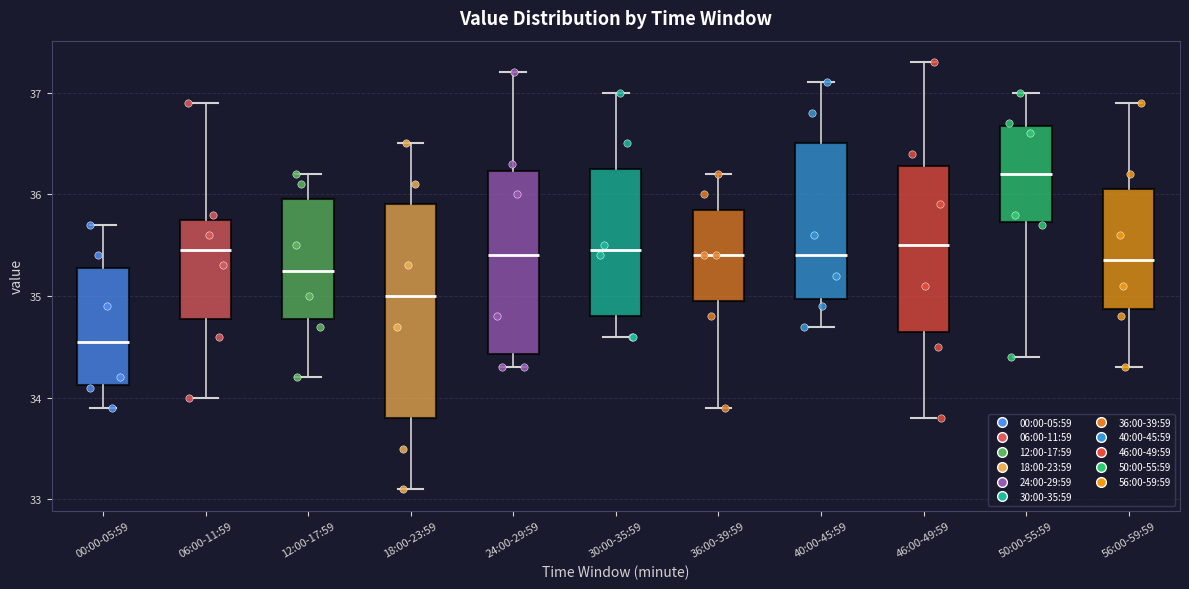

Where does the lower whisker of the box for 46:00-49:59 end on the y-axis? The values are not printed on the chart, so give them approximately, as read against the axis.

33.8